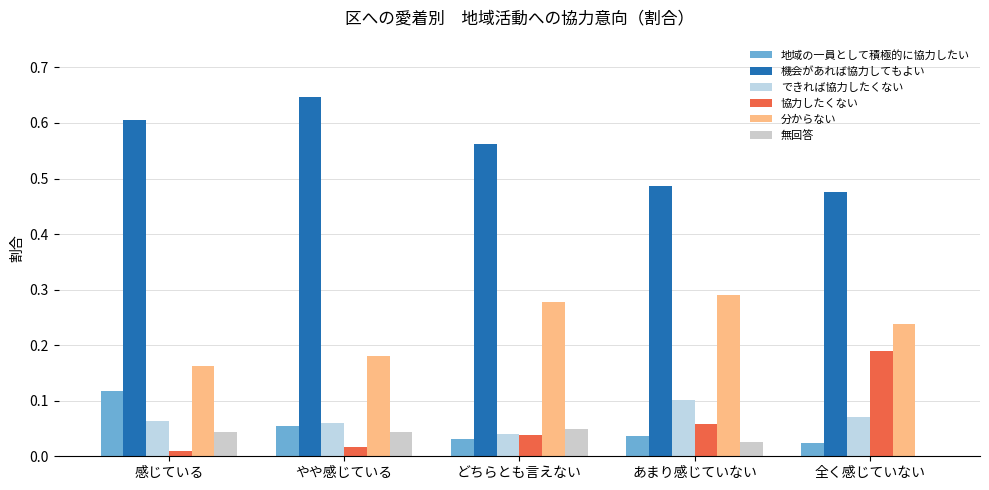

At which category does the chart reach its peak across all series?

やや感じている